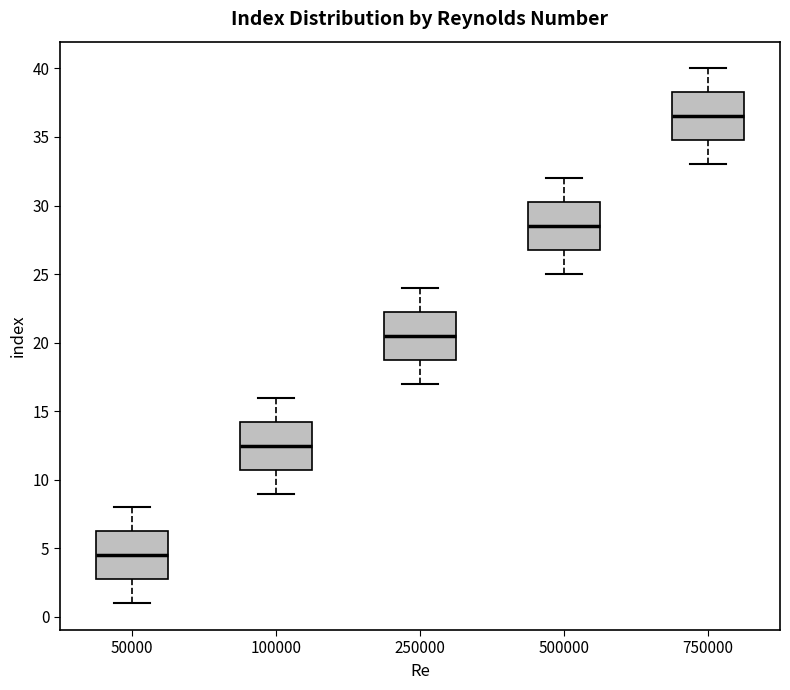

Reading left to right, read every box against the y-axis: the position of its median line, the range the box covers, and the ends of its whiskers. The values are not printed on the chart, so give them approximately, as read against the axis.

50000: median 4.5, box 3.0 to 6.5, whiskers 1.0 to 8.0
100000: median 12.5, box 11.0 to 14.5, whiskers 9.0 to 16.0
250000: median 20.5, box 19.0 to 22.5, whiskers 17.0 to 24.0
500000: median 28.5, box 27.0 to 30.5, whiskers 25.0 to 32.0
750000: median 36.5, box 35.0 to 38.5, whiskers 33.0 to 40.0